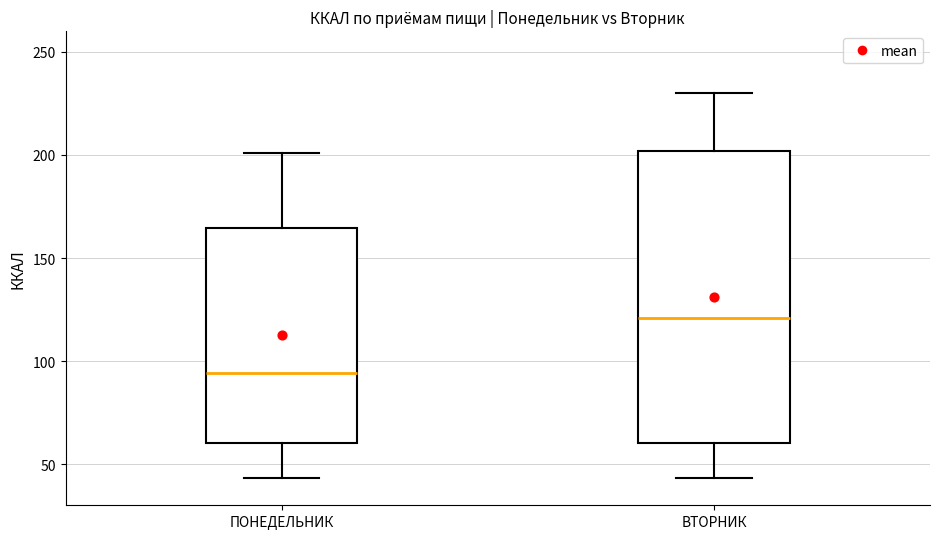

Which box's median line is the highest?

ВТОРНИК